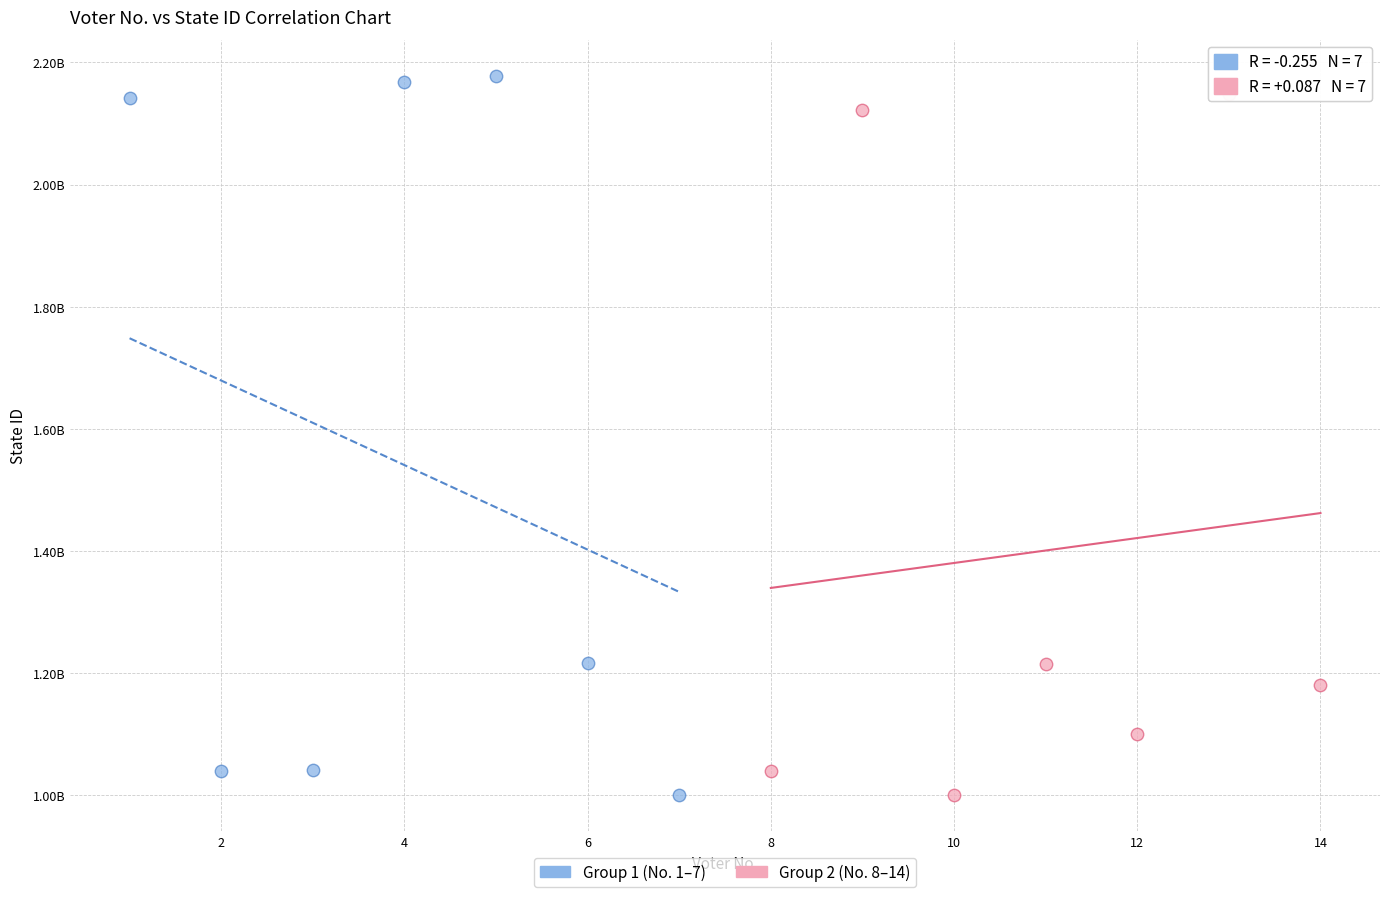

What are all the series names shown in the legend?

Group 1 (No. 1–7), Group 2 (No. 8–14)